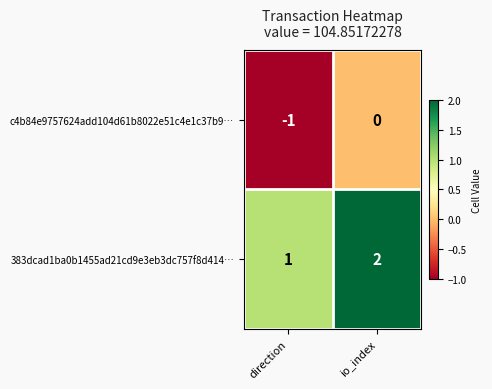

Which series has the largest total across all categories?

383dcad1ba0b1455ad21cd9e3eb3dc757f8d414…